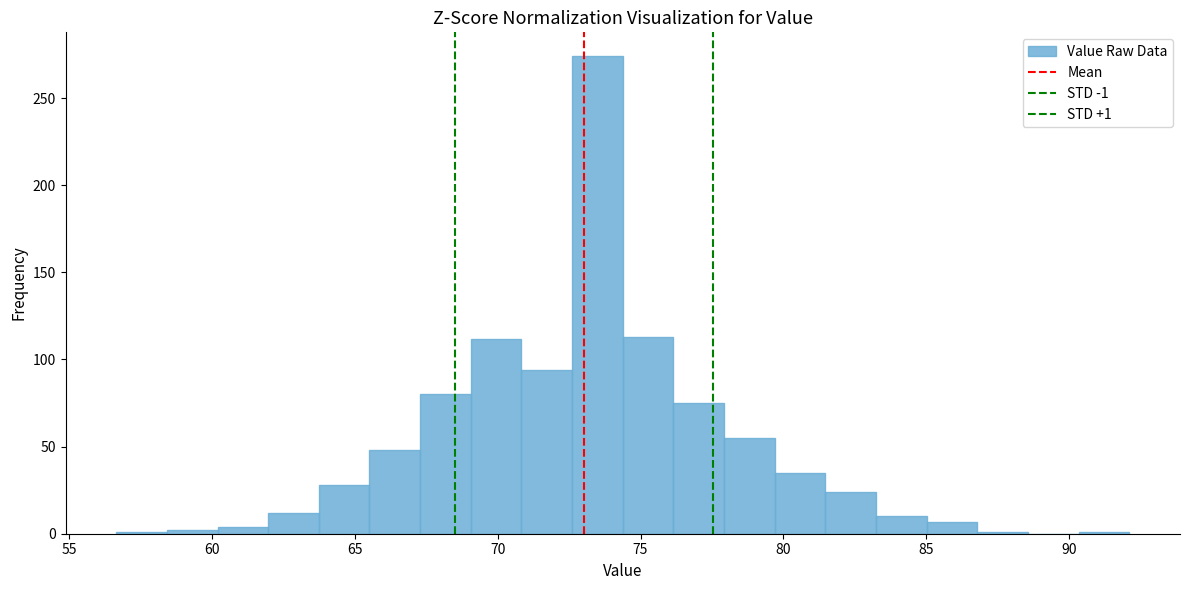

Read against the x-axis, roughly where is the centre of the tallest bar?

73.5